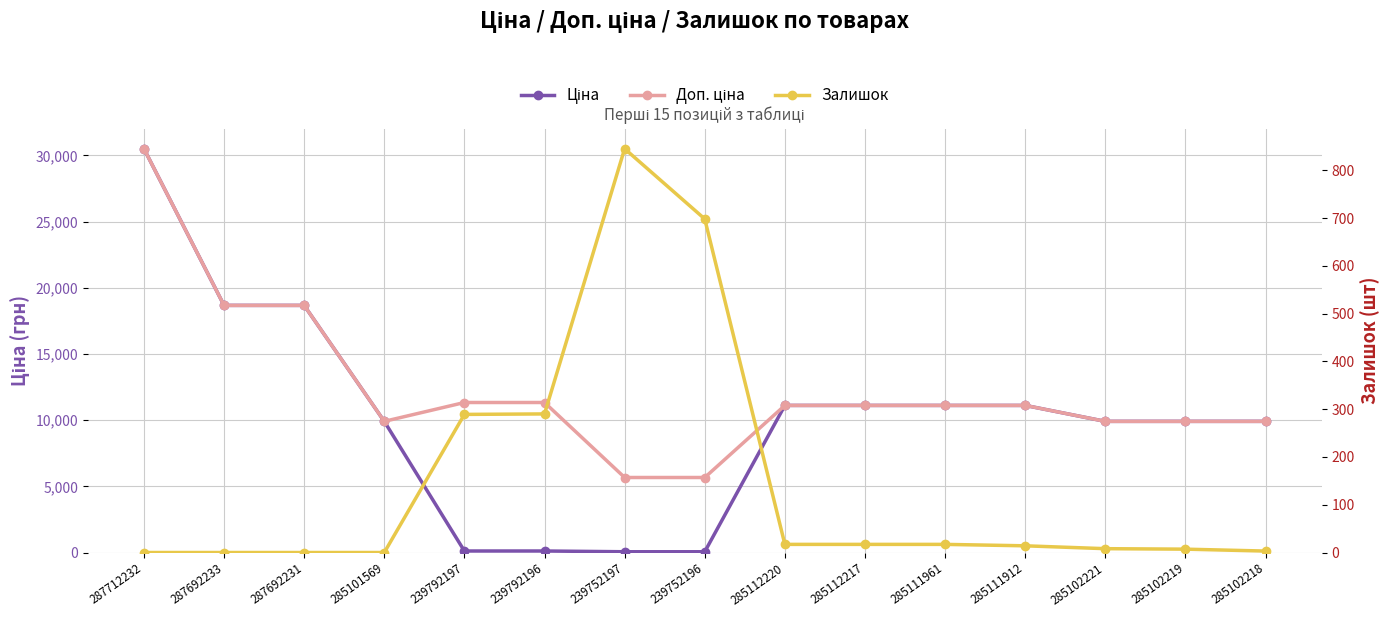

Which has a higher value, 287692231 or 285102221?

287692231